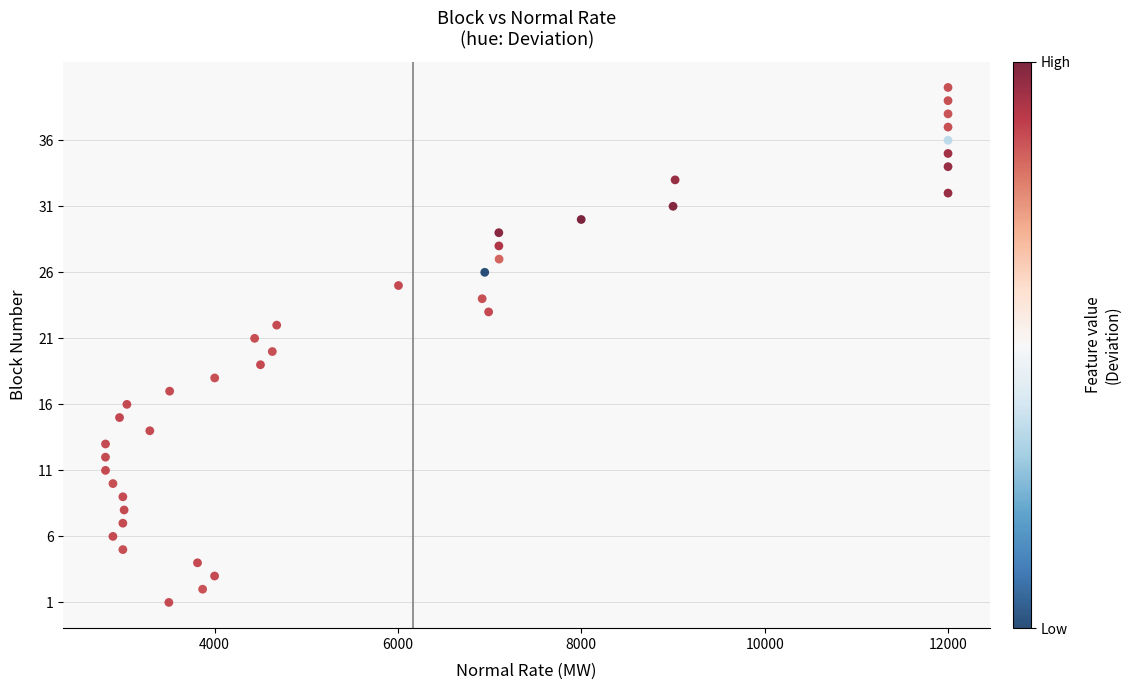

What is the range of Y values (max minus min)?

39